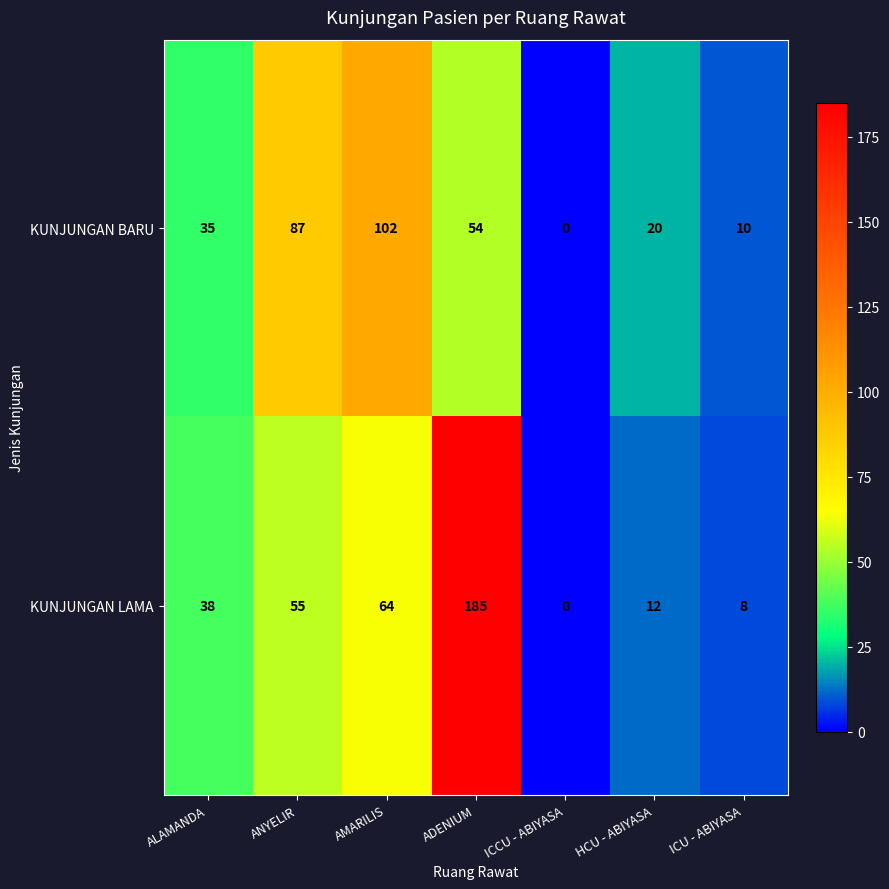

What is the total value across all series at AMARILIS?

166